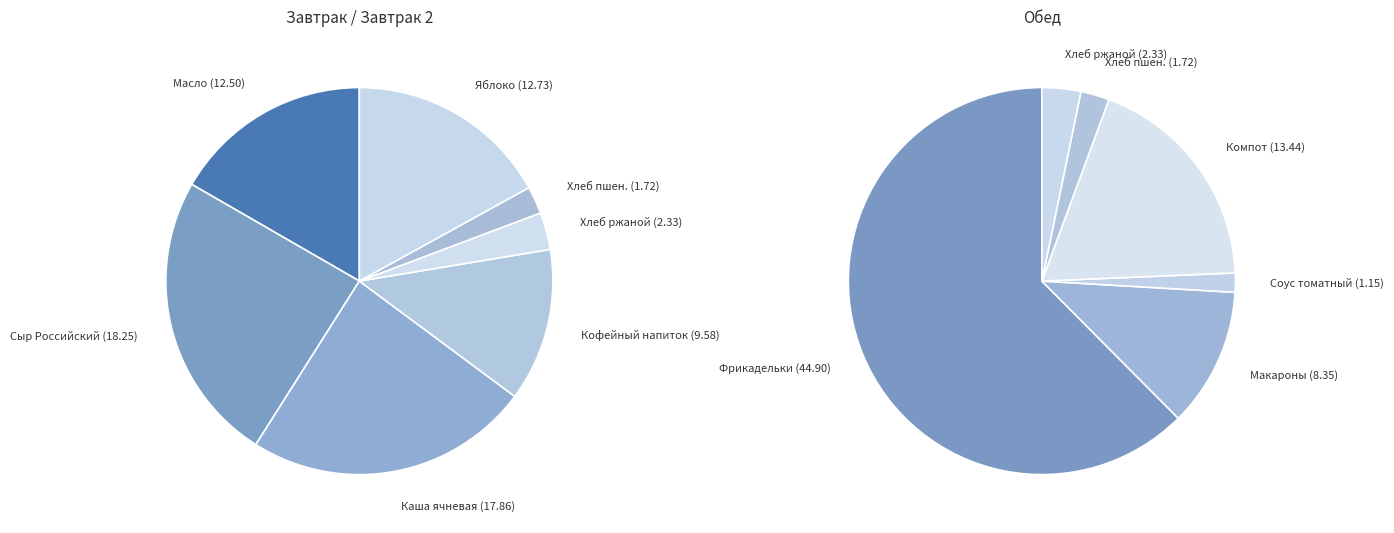

To the nearest percent, what is the combined percentage of Хлеб ржано-пшеничный (Завтрак) and Фрикадельки из говядины?

32%